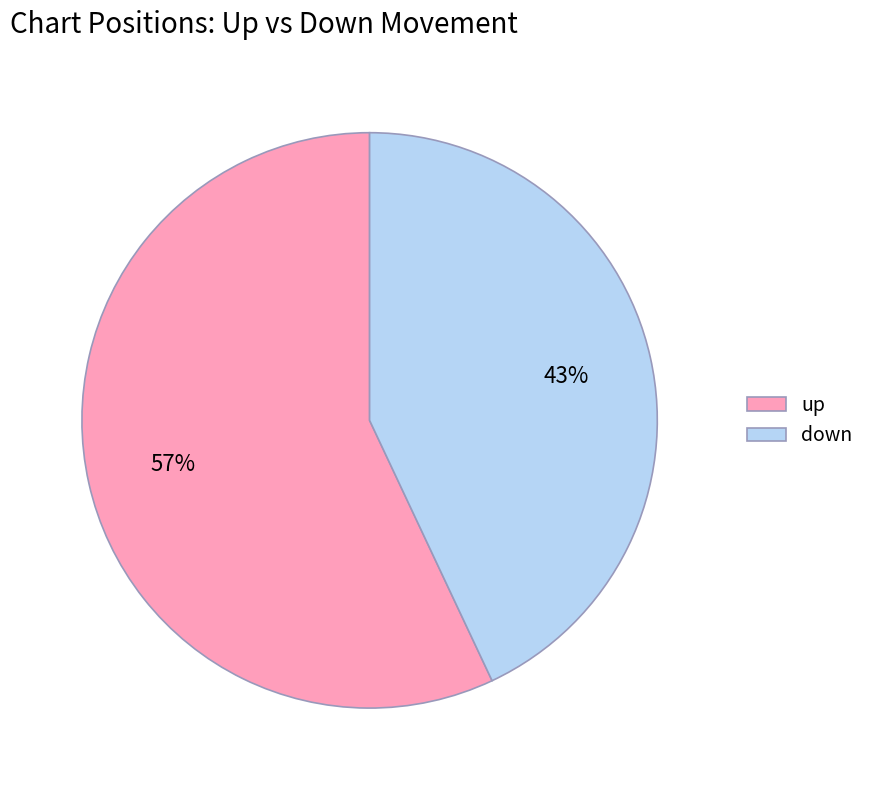

To the nearest percent, what is the difference between the largest and smallest slice percentages?

14%